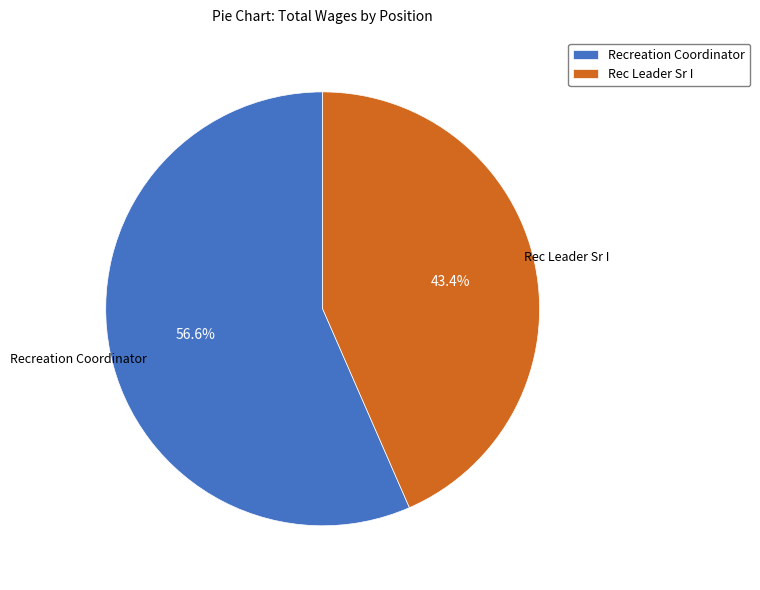

What percentage is the Recreation Coordinator slice, to the nearest percent?

57%